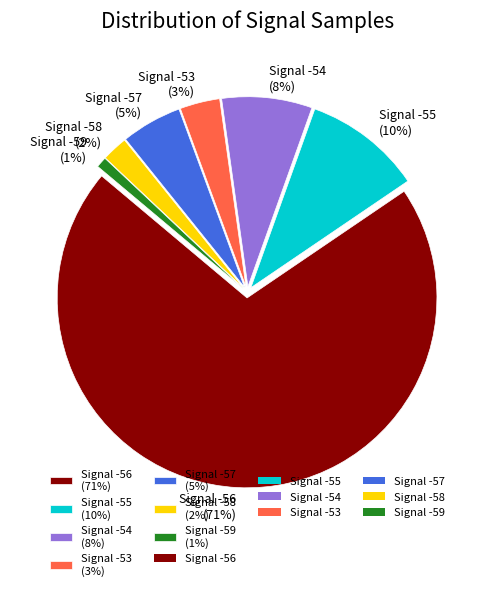

Is there any slice that represents more than half of the pie?

Yes